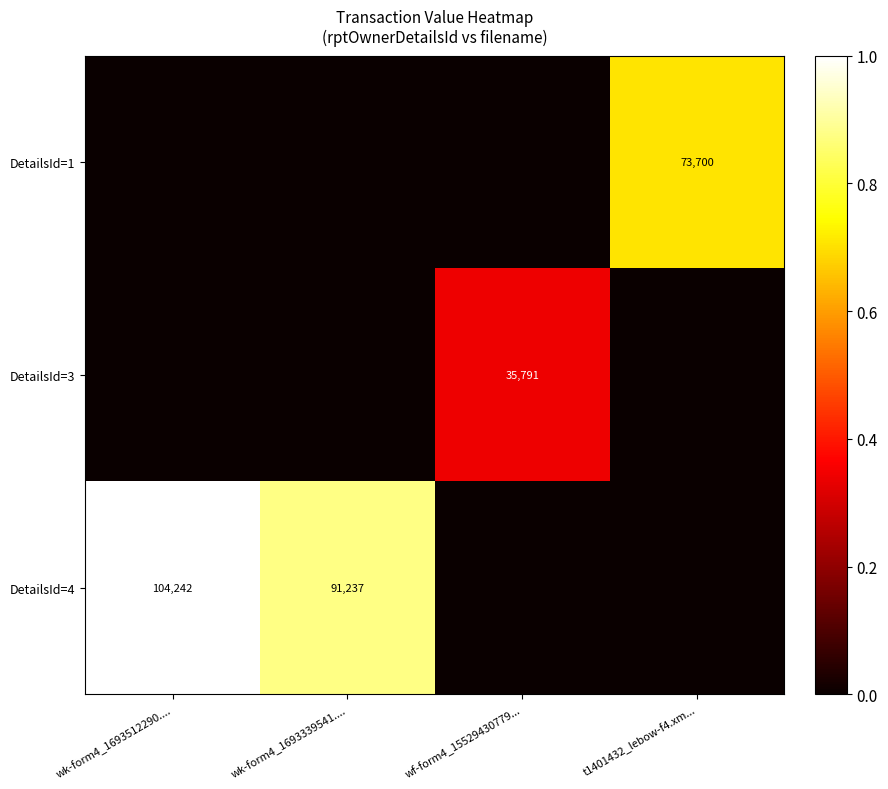

The value of DetailsId=4 at wk-form4_1693512290.... is 141521. True or false?

False